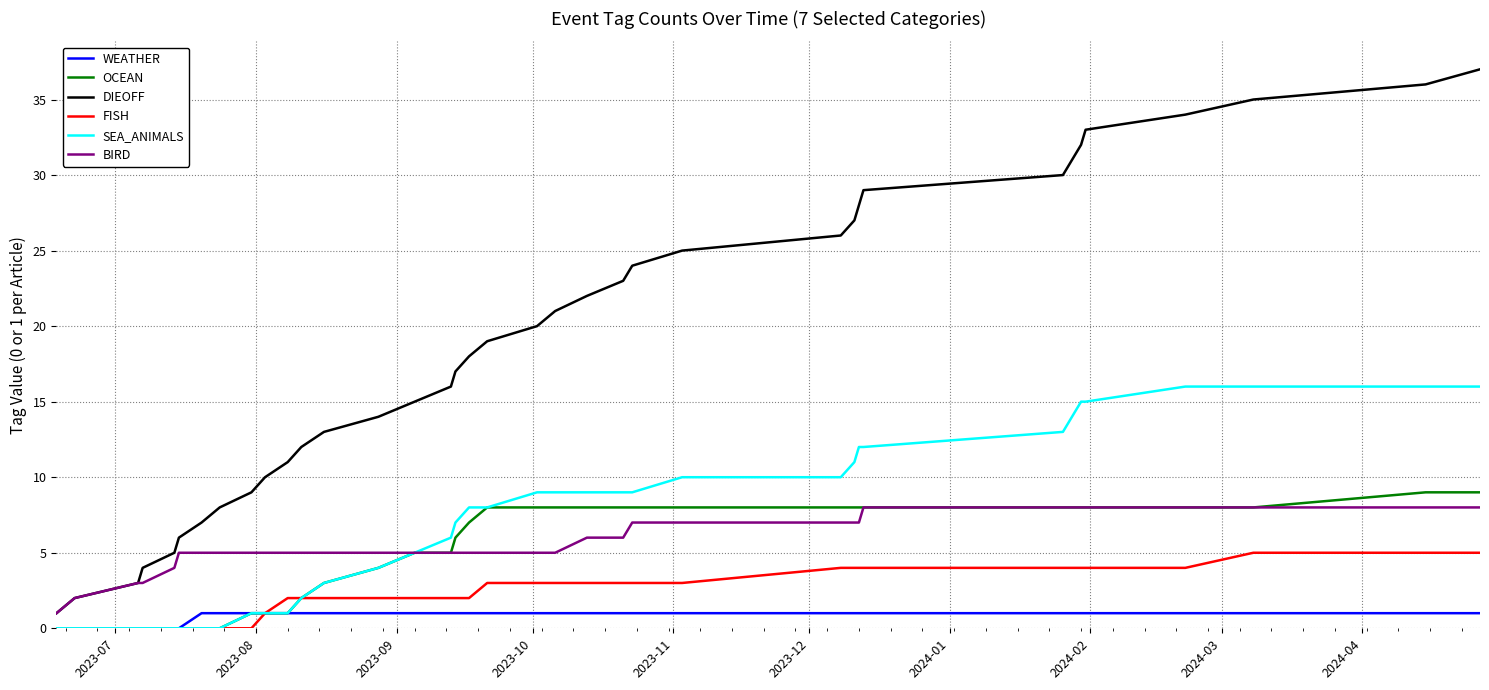

Which series has the largest total across all categories?

DIEOFF